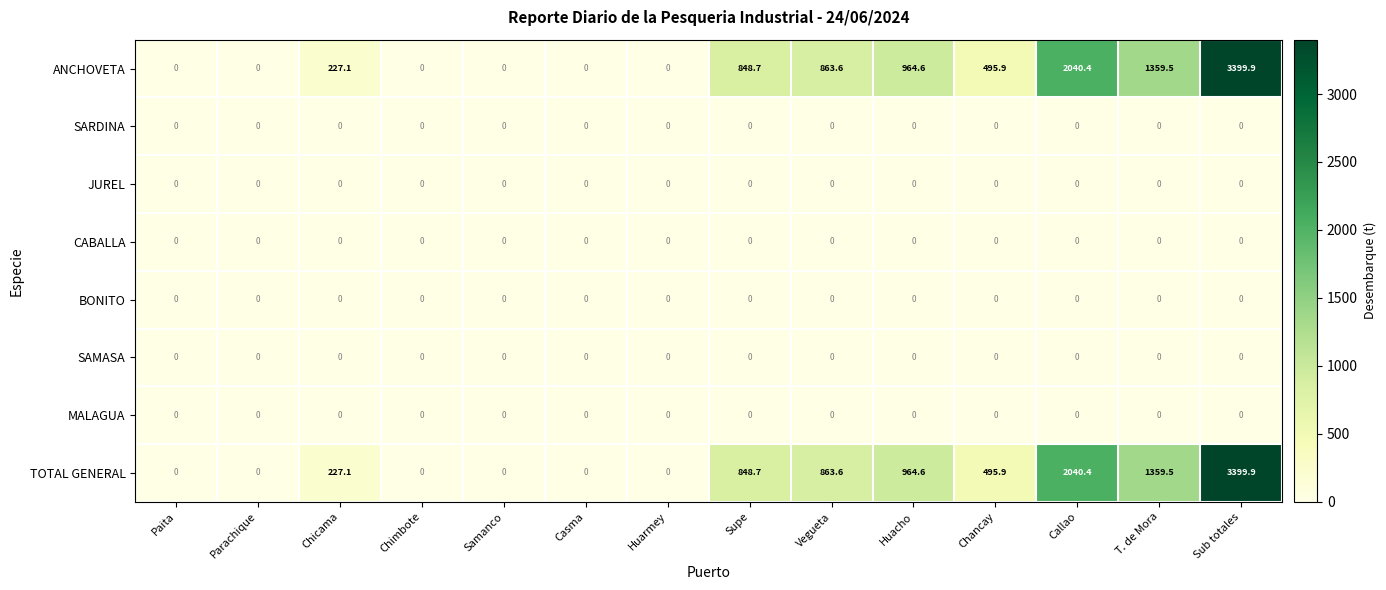

Which category has the highest value across all series?

Sub totales